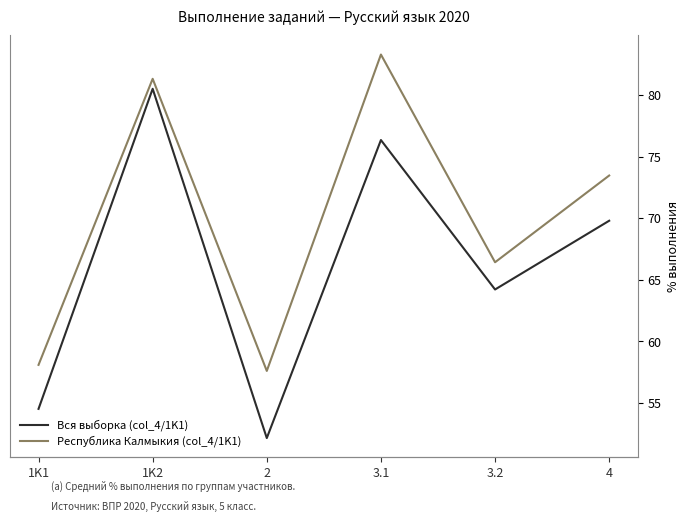

Rank the series at 2 from highest to lowest value.

Республика Калмыкия (col_4/1K1), Вся выборка (col_4/1K1)